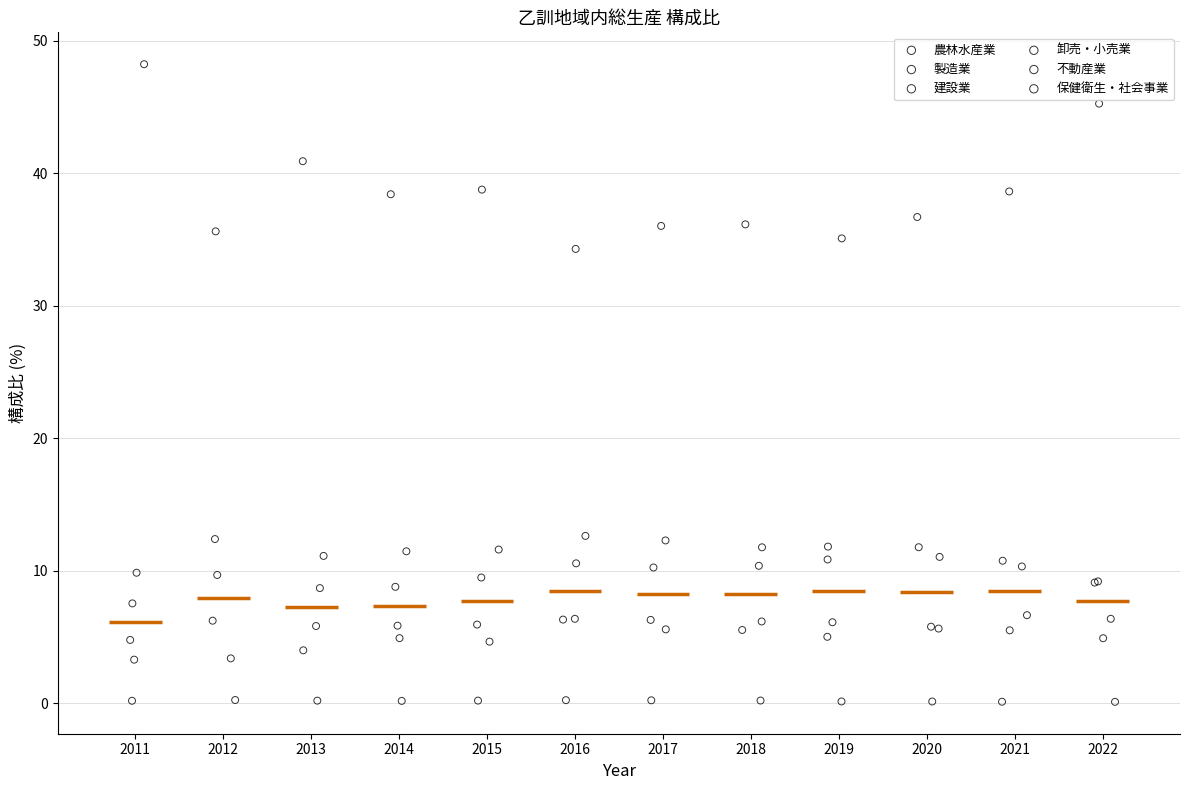

Which series reaches the maximum Y coordinate?

製造業